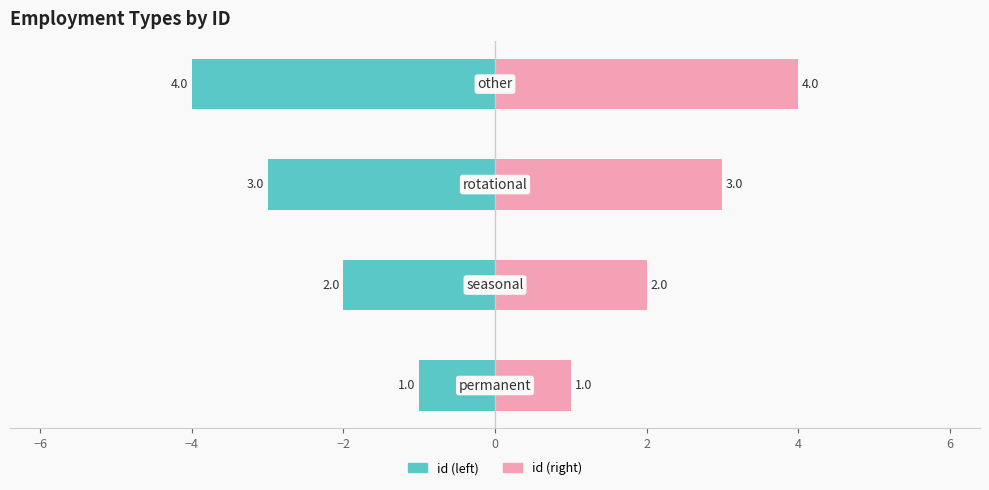

At how many categories does at least one series exceed 3?

1